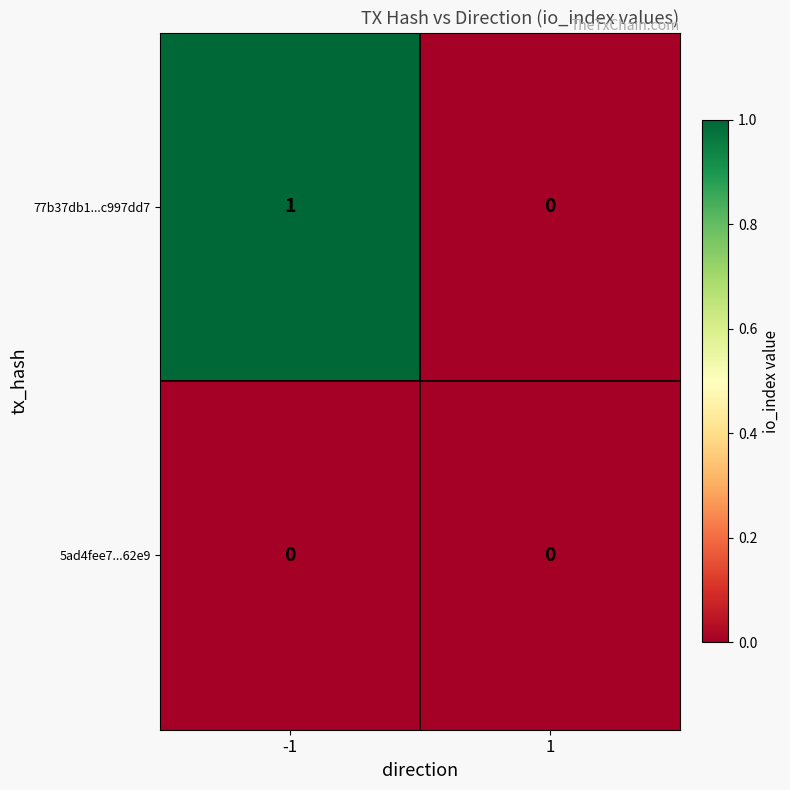

Which series has the largest total across all categories?

77b37db1...c997dd7